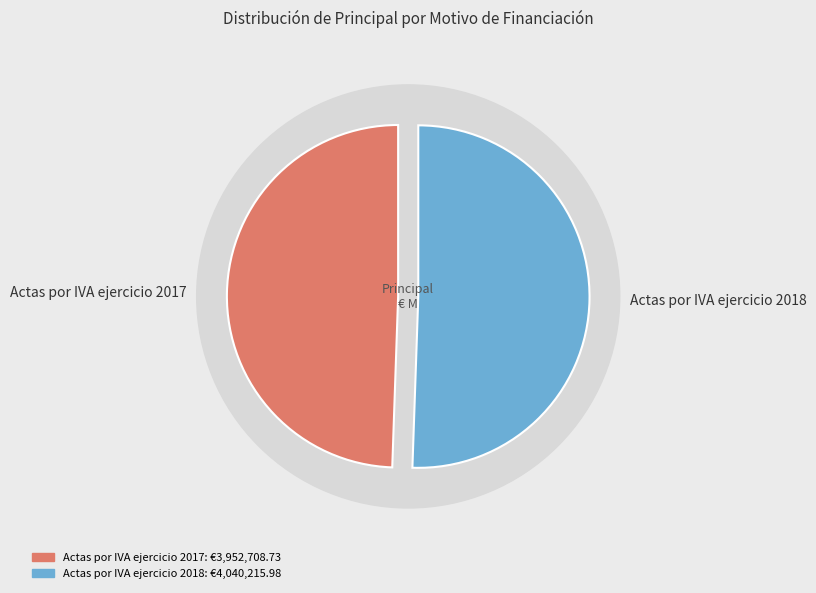

Count the number of slices in the pie.

2